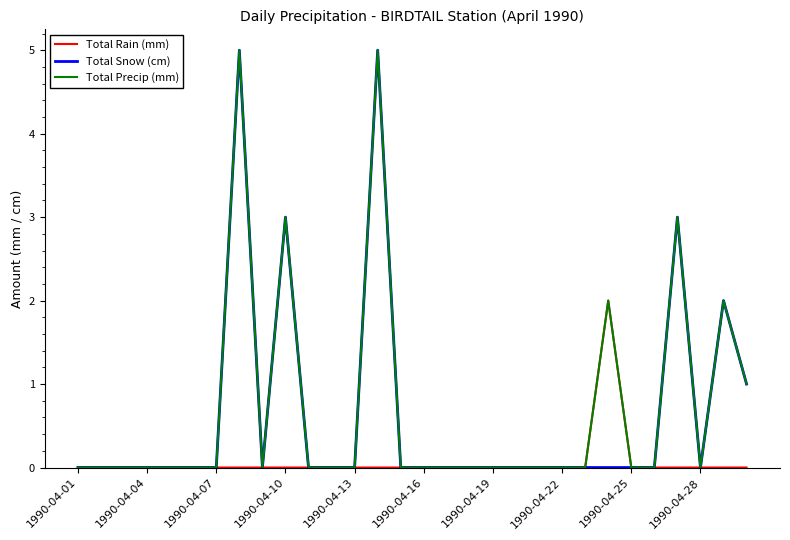

What is the maximum value shown in the chart?

5